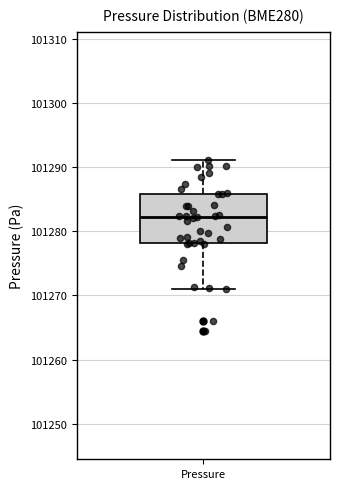

Read this box plot against the y-axis: the position of the median line, the range covered by the box, and the ends of both whiskers. The values are not printed on the chart, so give them approximately, as read against the axis.

median 101282, box 101278 to 101286, whiskers 101271 to 101291